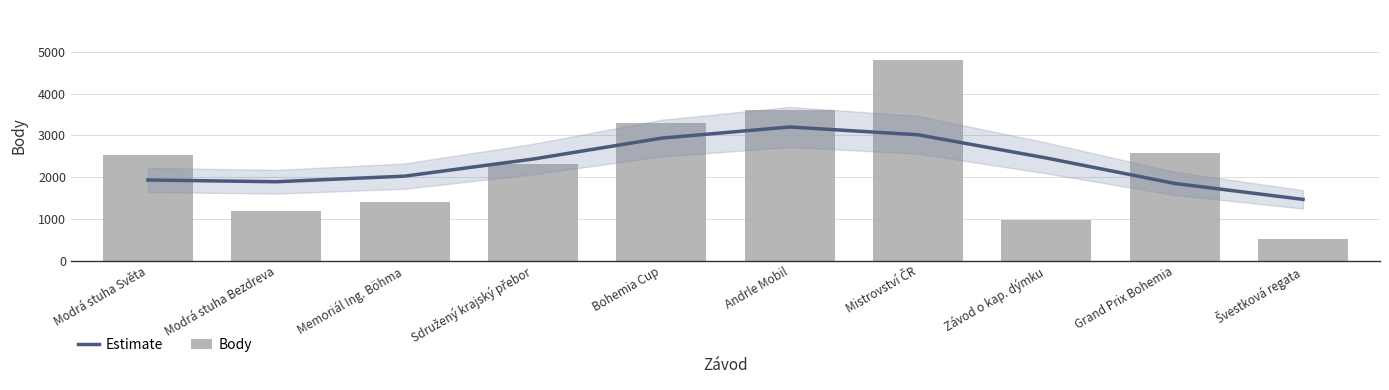

Where does the Estimate series first go above 2433?

Sdružený krajský přebor